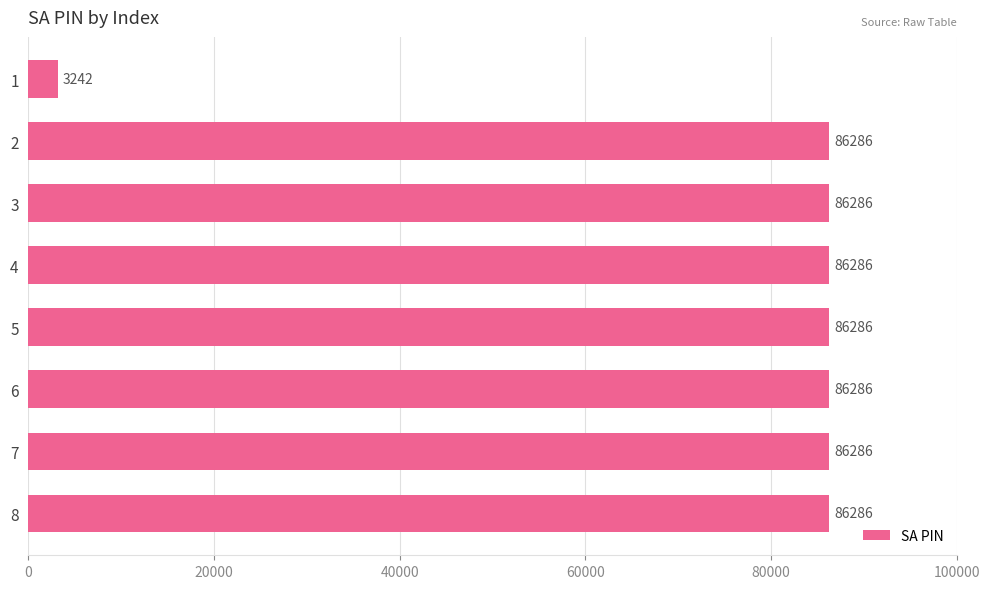

What is the difference between the maximum and minimum values?

83044